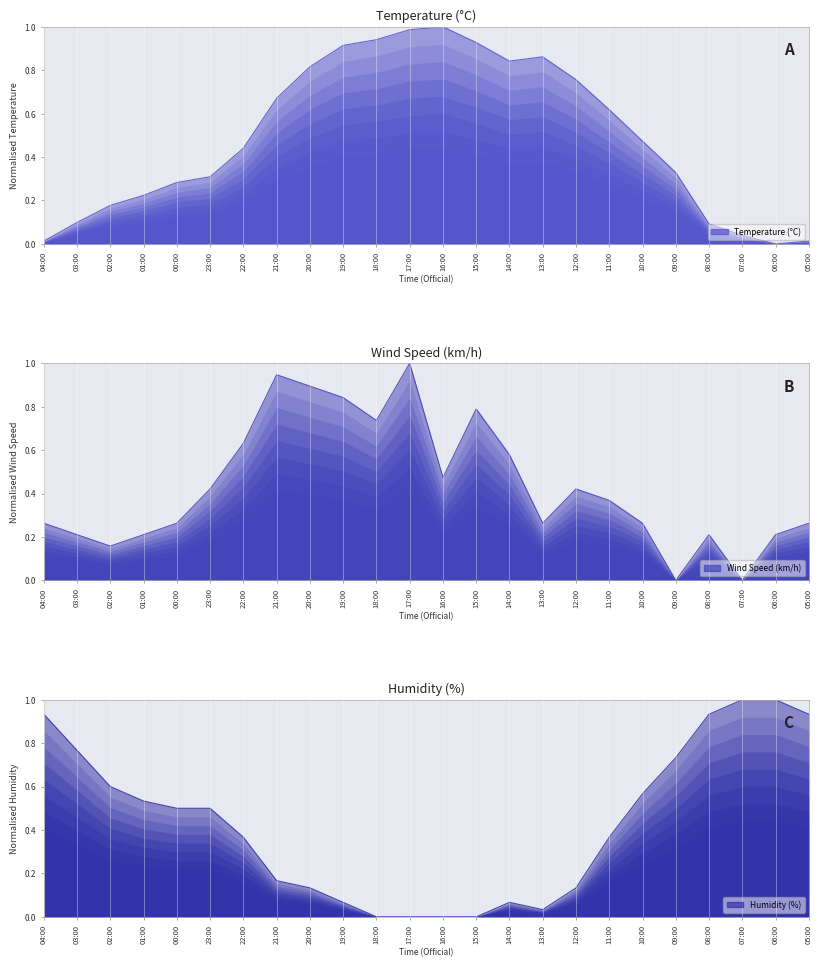

Which series ends up on top after the final intersection of Wind speed (km/h) and Humidity (%)?

Humidity (%)